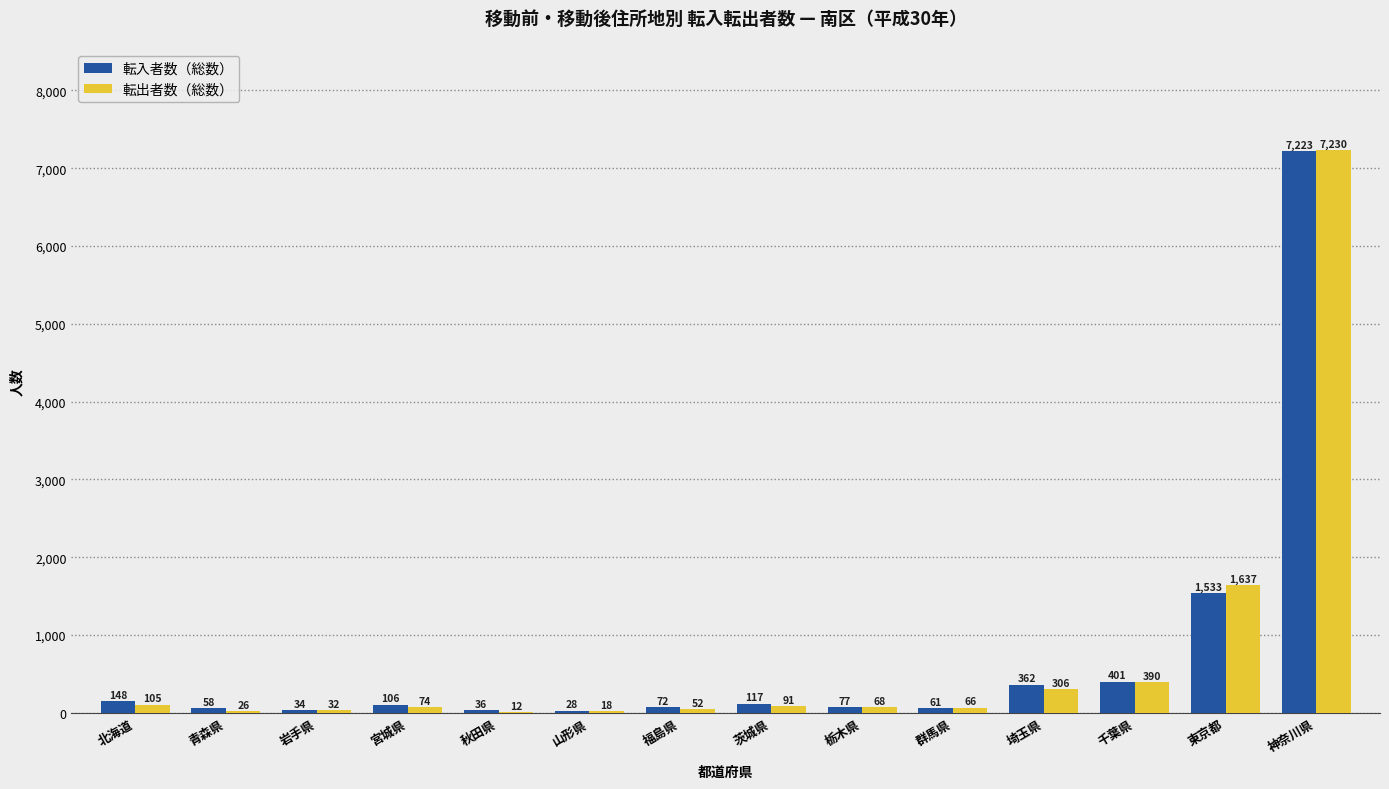

Which series changed the most between 岩手県 and 千葉県?

転入者数（総数）